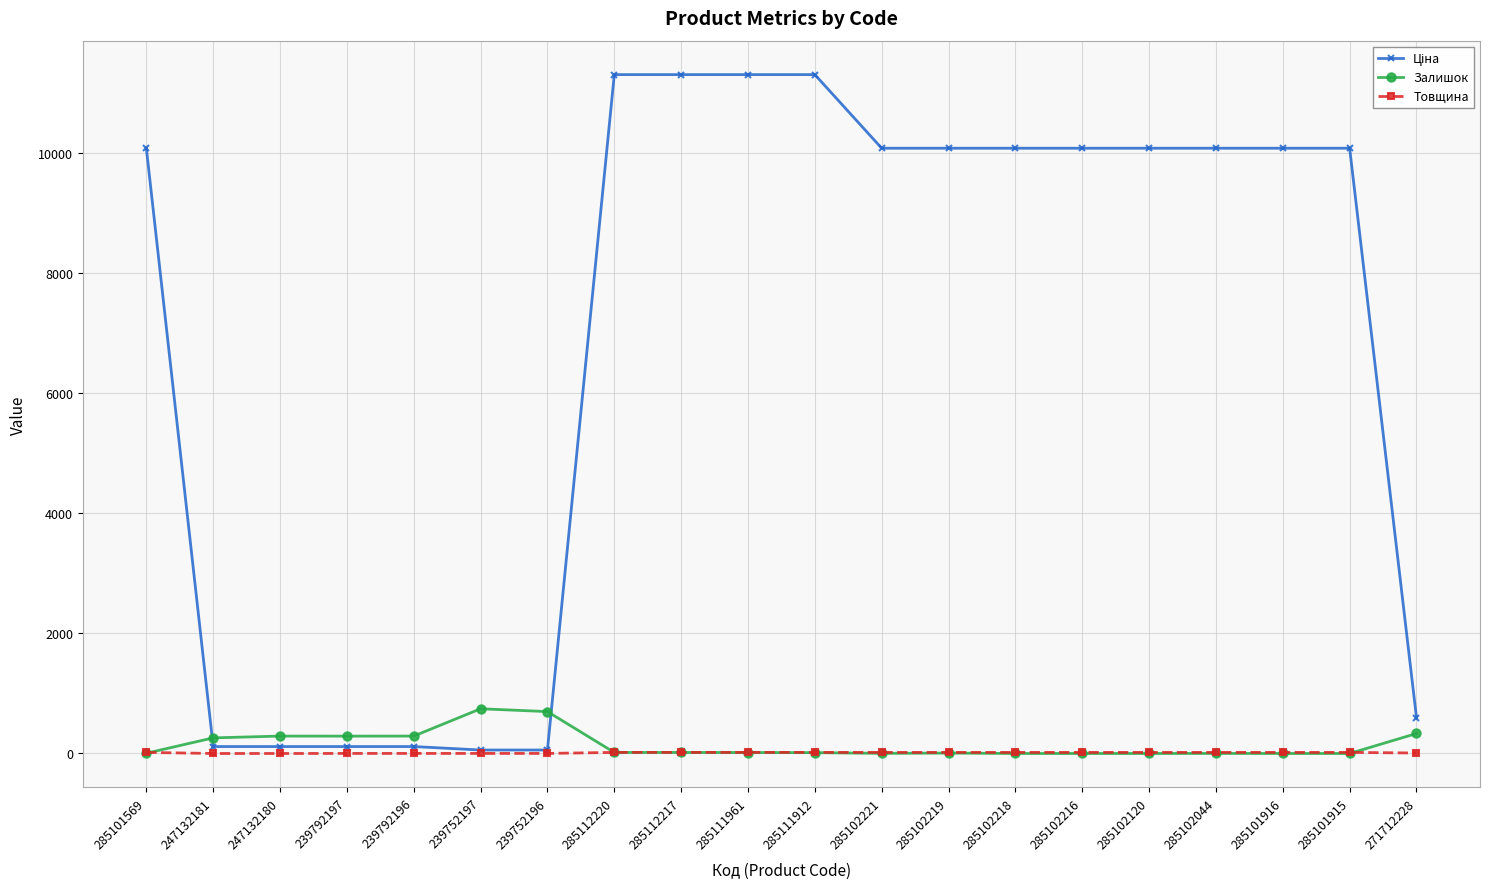

What is the difference between the maximum and minimum values in the Товщина series?

18.0